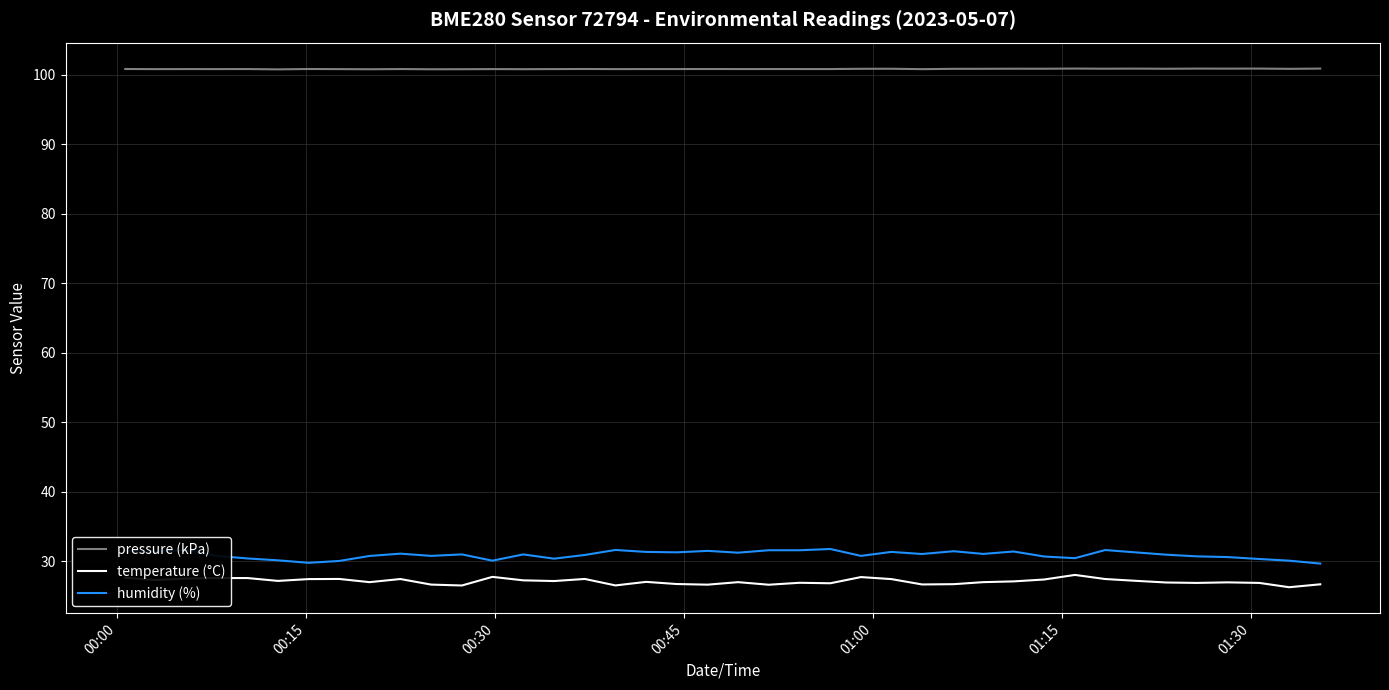

What is the lowest value of the temperature (°C) series?

26.3